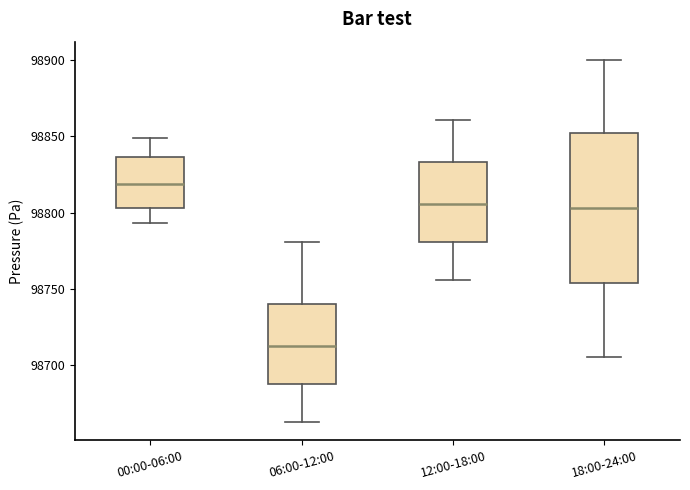

Where does the median line of the box for 00:00-06:00 sit on the y-axis? The values are not printed on the chart, so give them approximately, as read against the axis.

98820